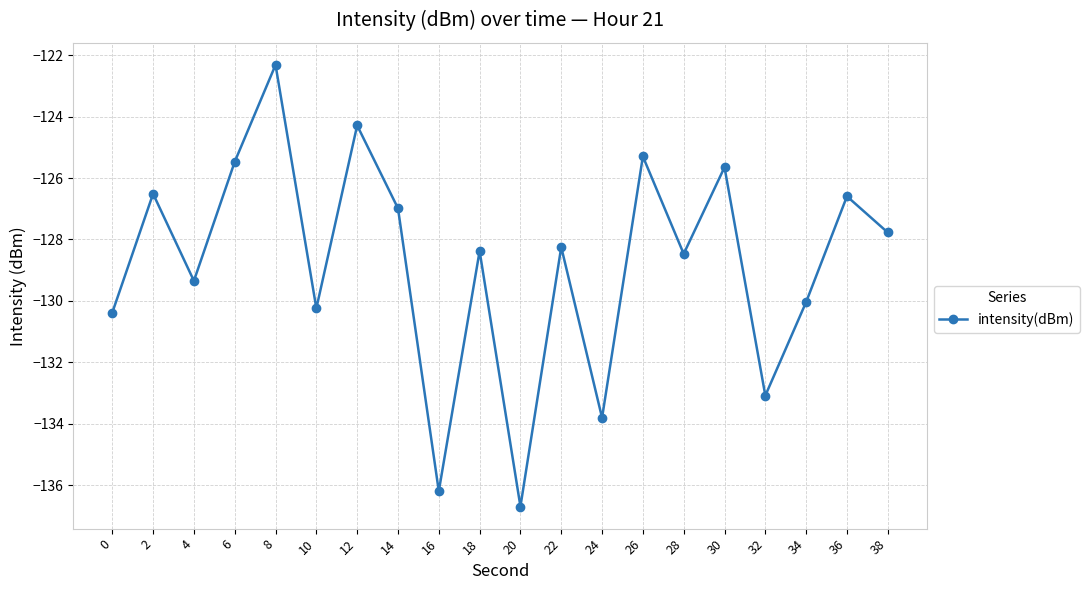

Is it true that the value at 26 is -84.9?

False